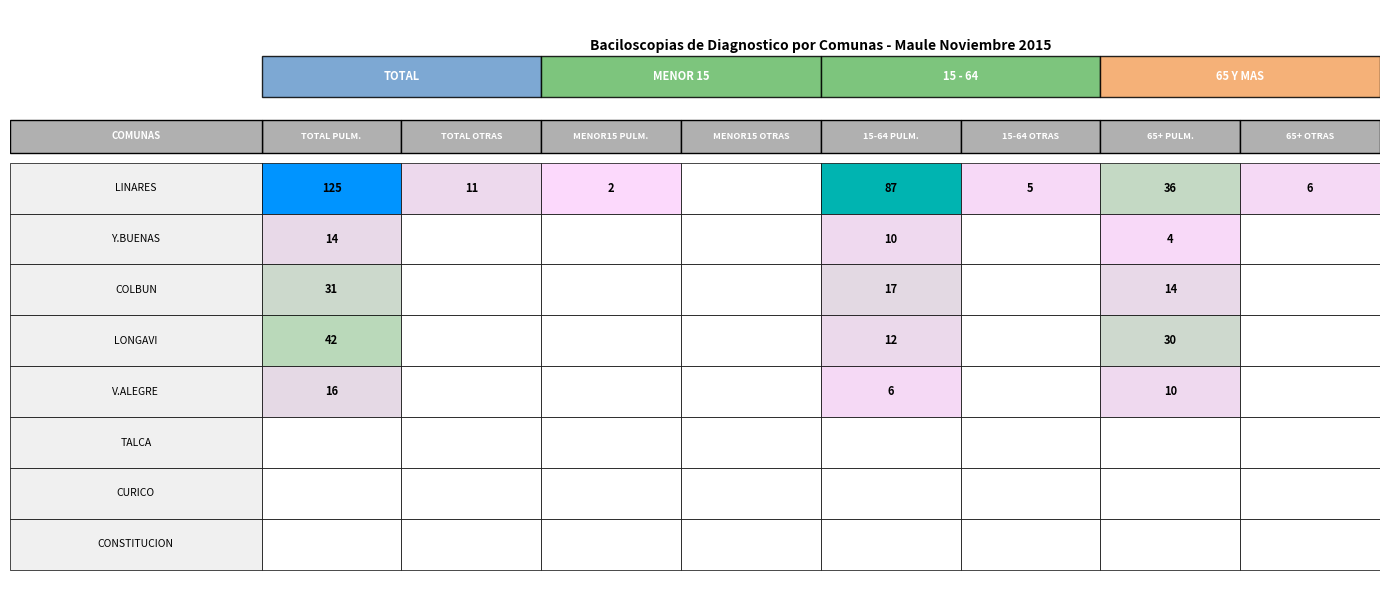

Which series has the largest range (max minus min)?

LINARES